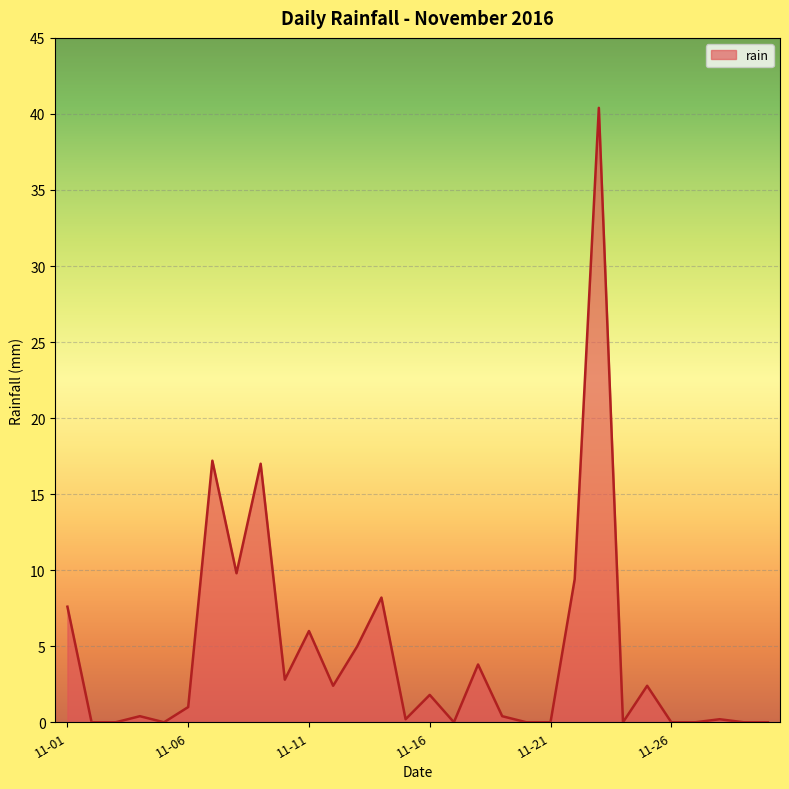

What is the greatest value displayed?

40.4